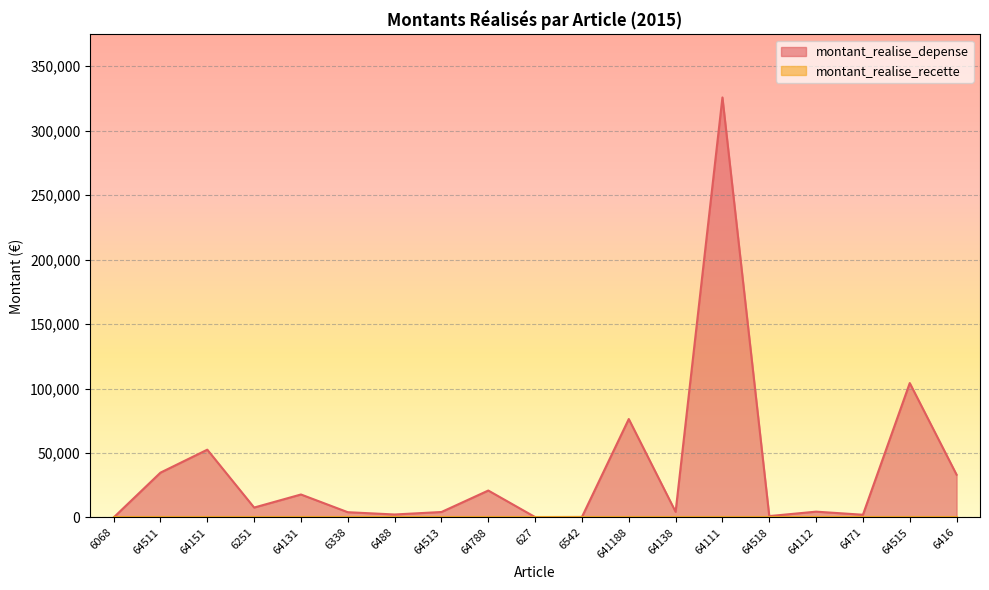

True or false: the data has more than 0 interior local peaks.

True